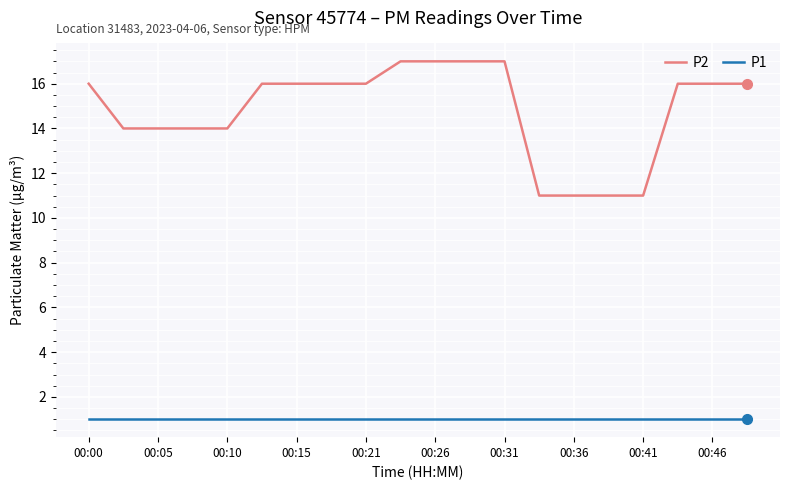

How many series are shown in this chart?

2